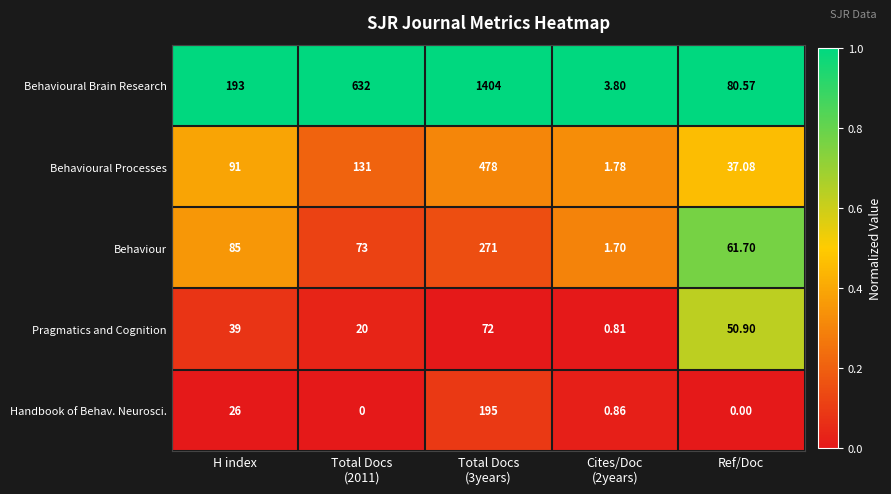

Which series has the largest total across all categories?

Behavioural Brain Research